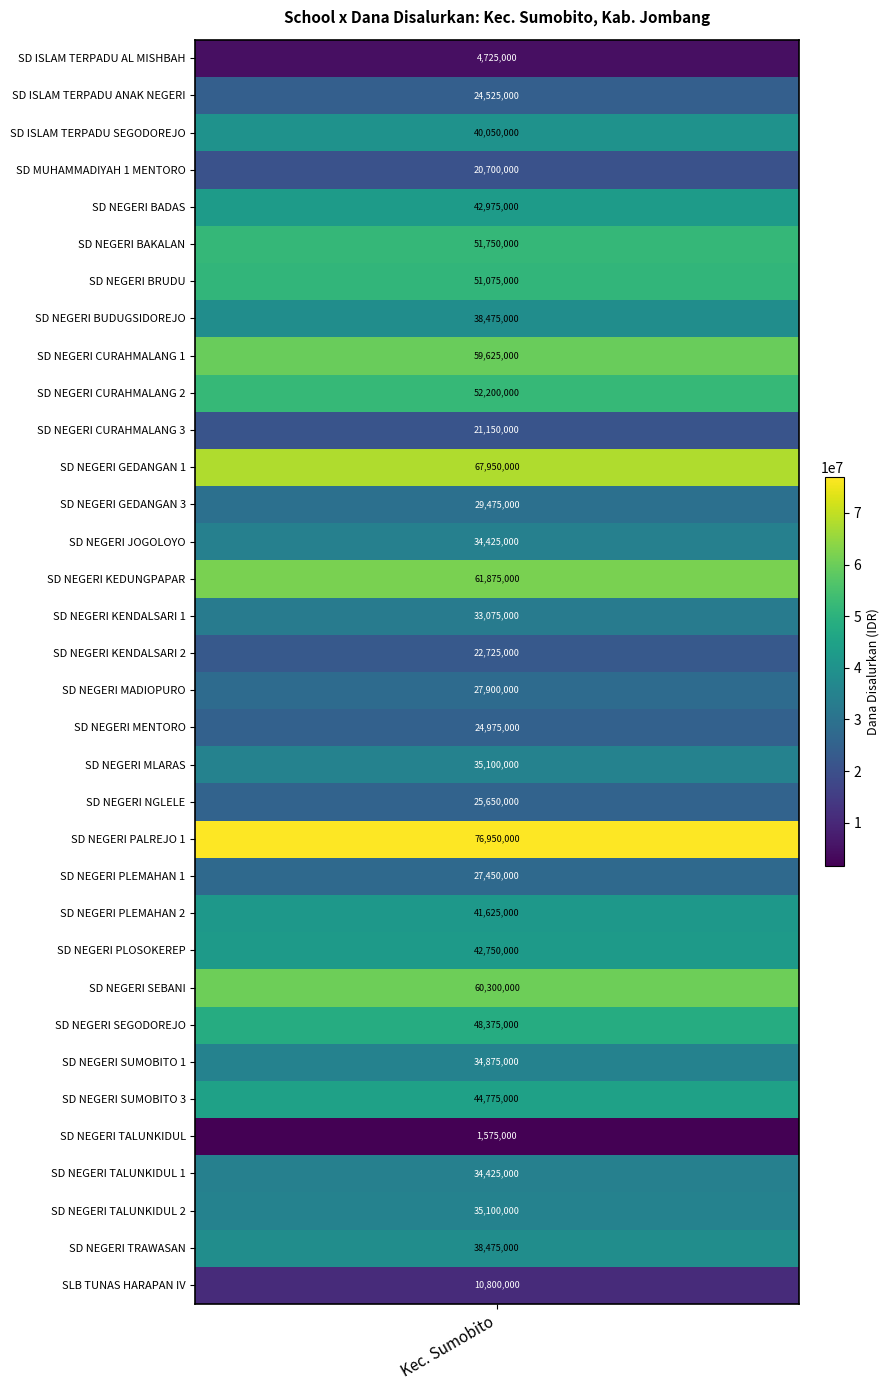

What is the change in value from 5 to 25?

+8550000